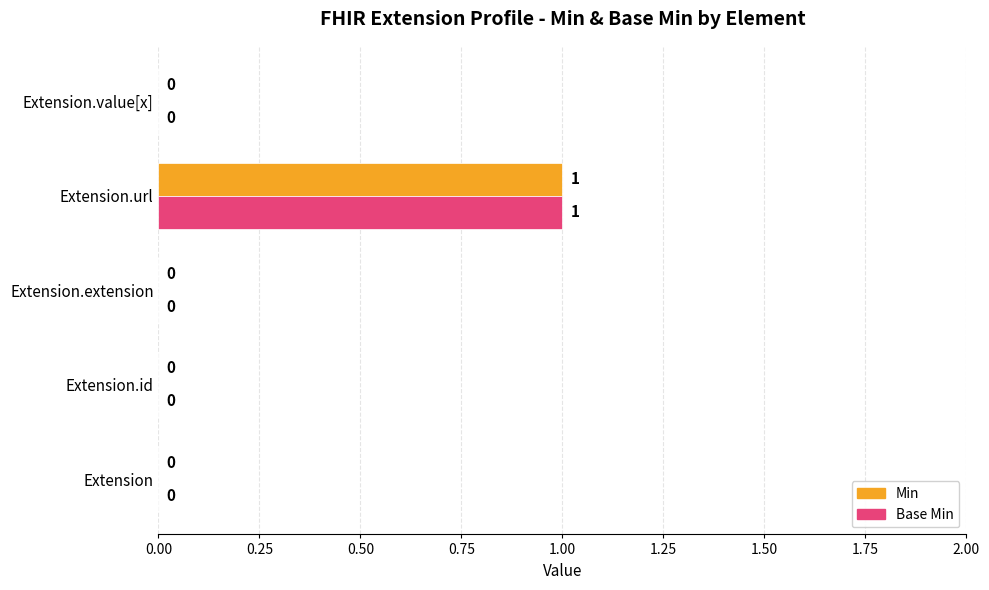

Is it true that Min equals 0 at Extension.id?

True